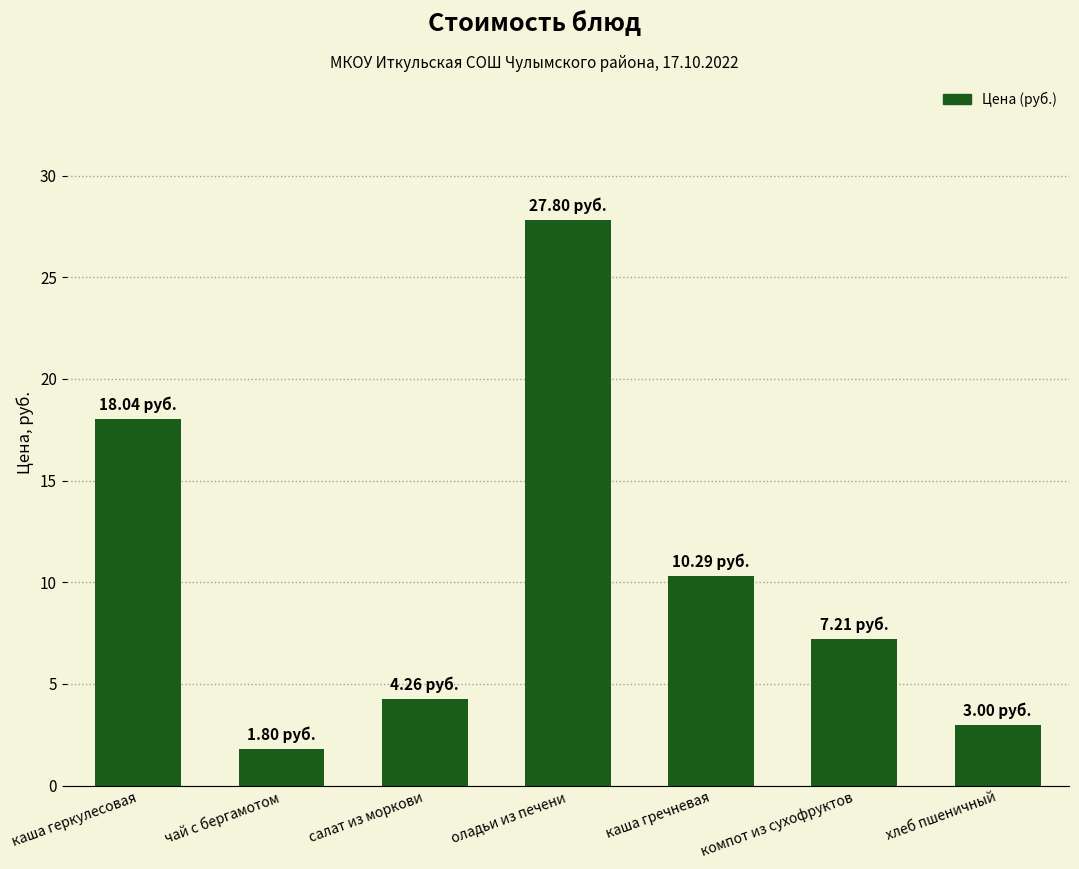

Rank the categories by value from highest to lowest.

оладьи из печени, каша геркулесовая, каша гречневая, компот из сухофруктов, салат из моркови, хлеб пшеничный, чай с бергамотом